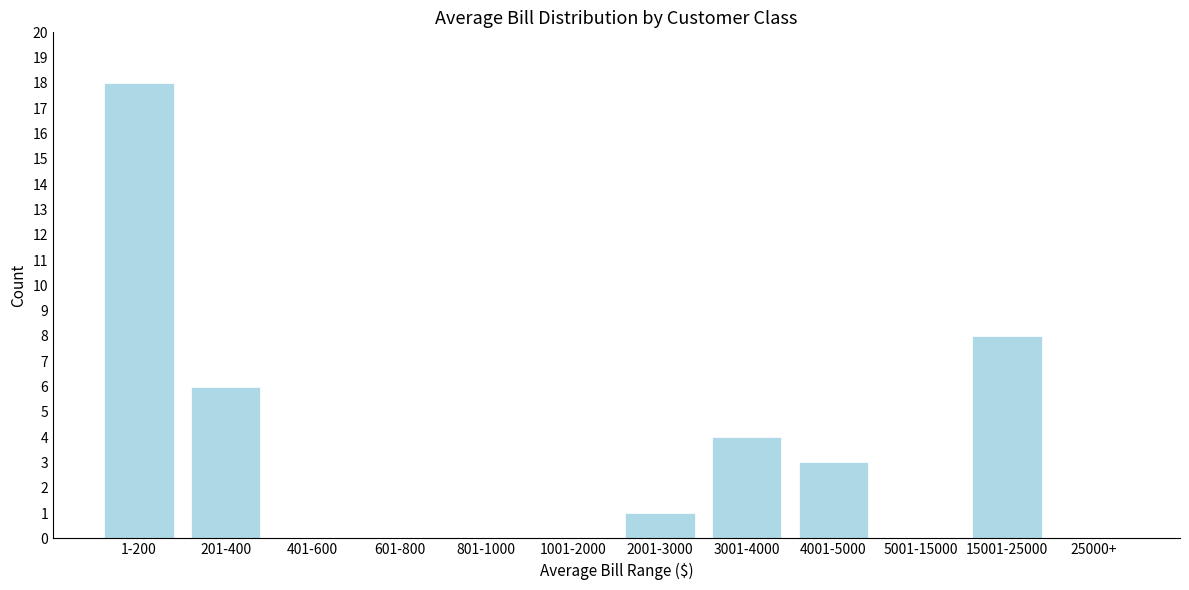

Reading right to left, list all the values displayed in this chart.

25000+=0	15001-25000=8	5001-15000=0	4001-5000=3	3001-4000=4	2001-3000=1	1001-2000=0	801-1000=0	601-800=0	401-600=0	201-400=6	1-200=18